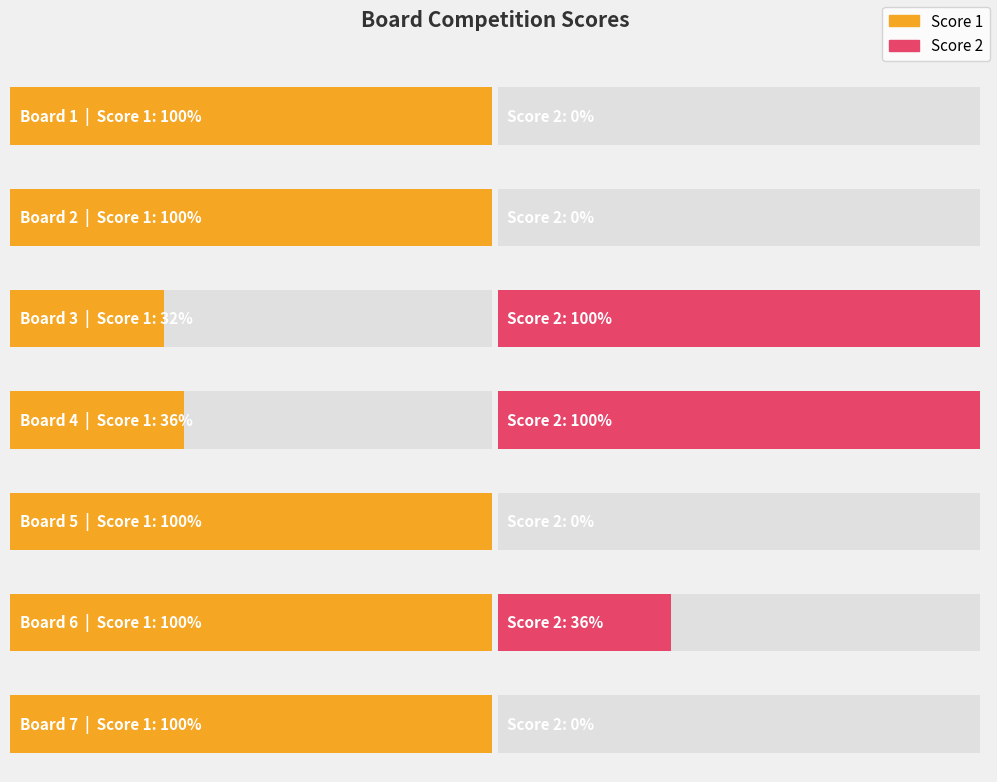

How many distinct data groups are displayed?

2